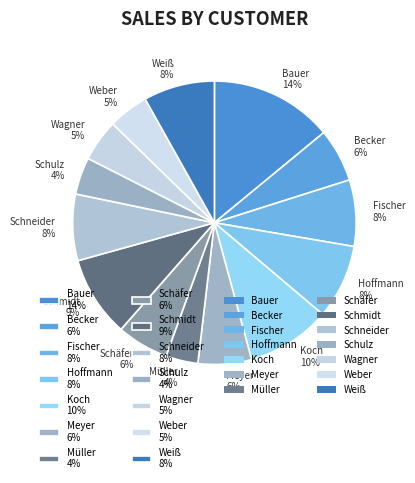

Does any single category account for the majority?

No